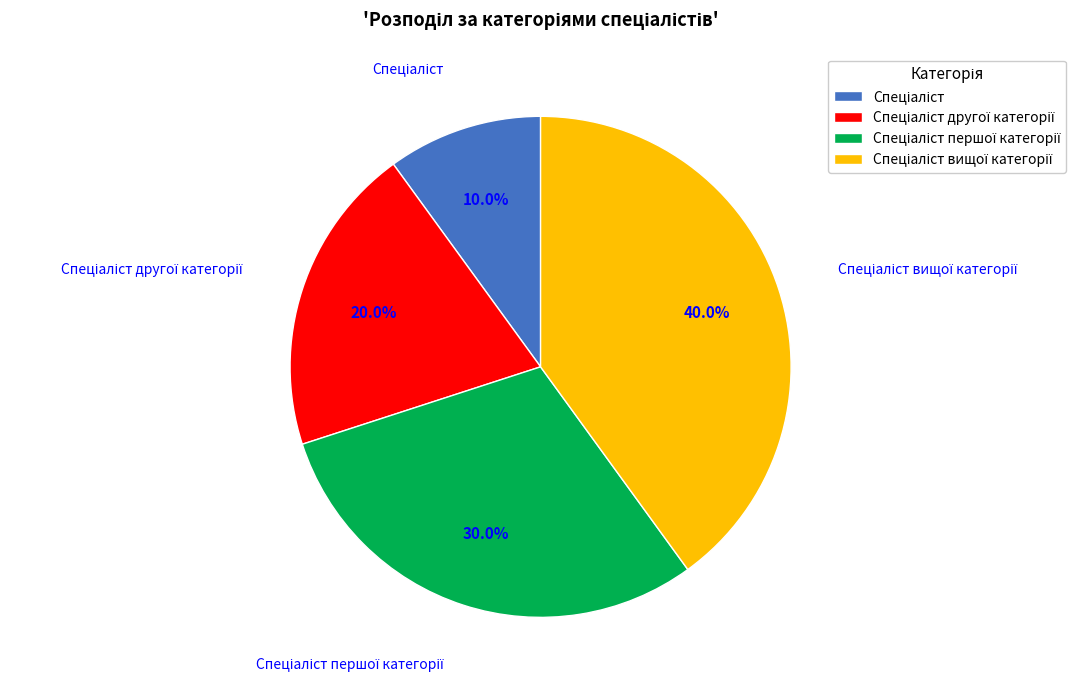

Is there any slice that represents more than half of the pie?

No